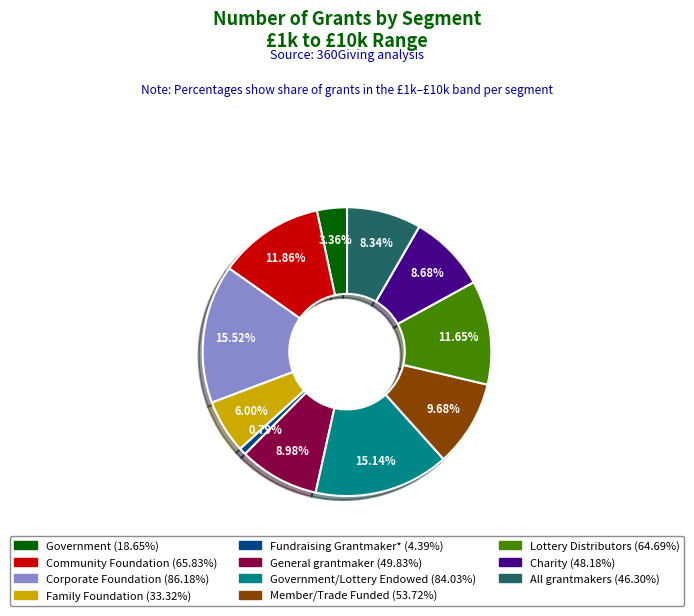

Does any single category account for the majority?

No